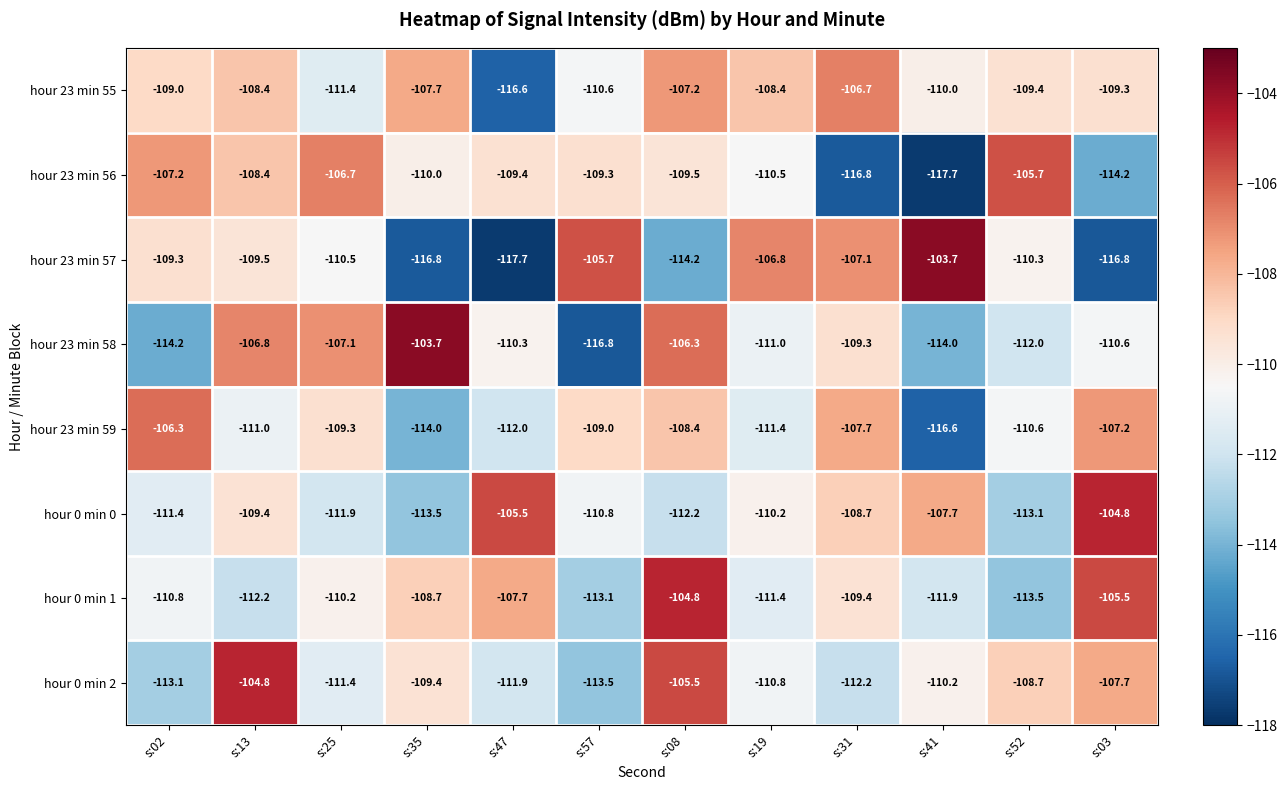

Where is hour 23 min 55 nearest to the value -111?

s:25